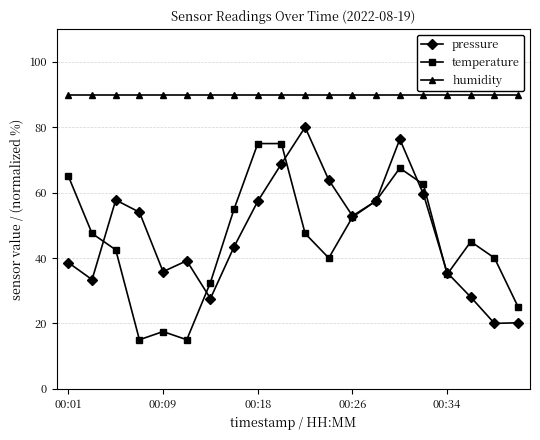

What is the value of the pressure point at the 8th from the left?

43.5